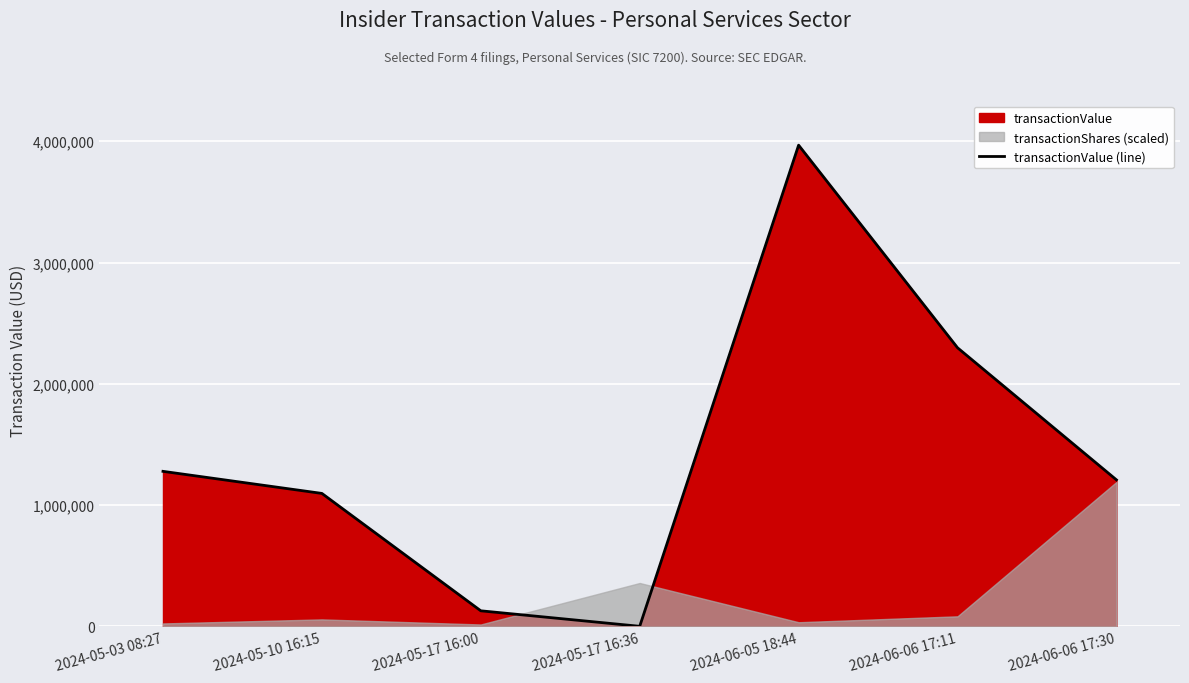

How many values are below 1207765?

3